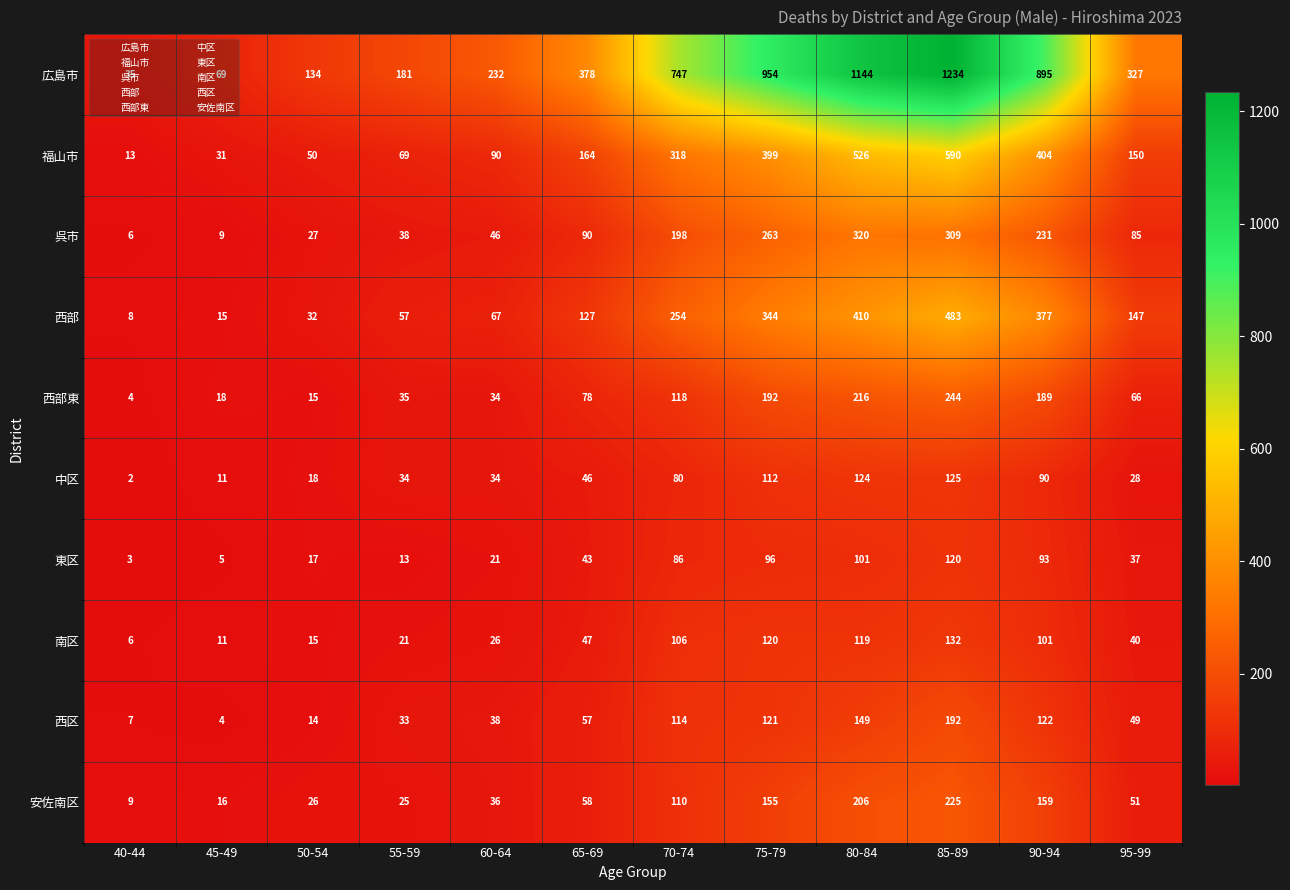

How many distinct data groups are displayed?

10